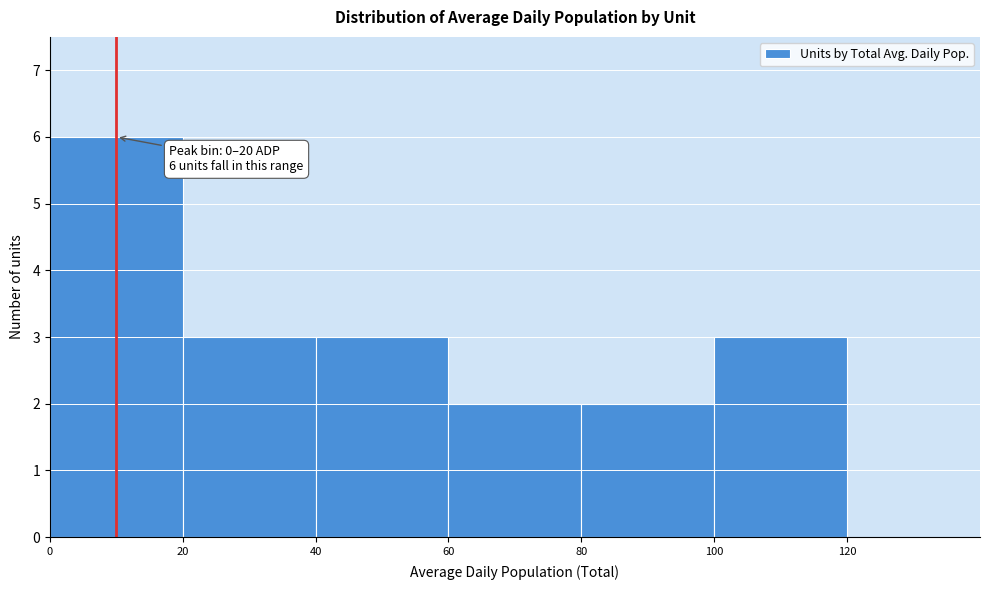

Over which range of the x-axis is the bar tallest?

0 to 20